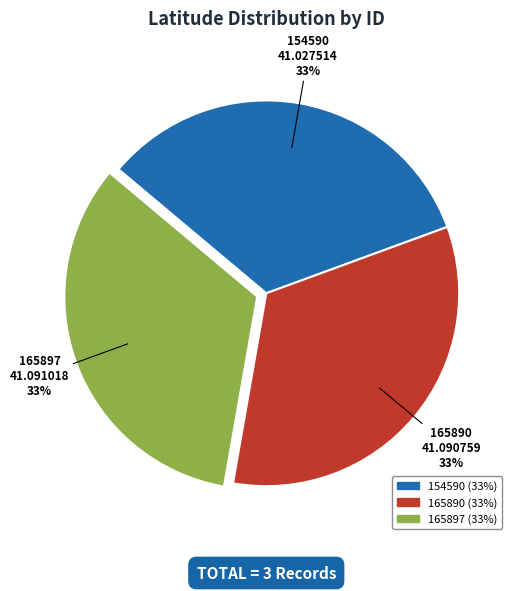

What percentage is the 154590 slice, to the nearest percent?

33%